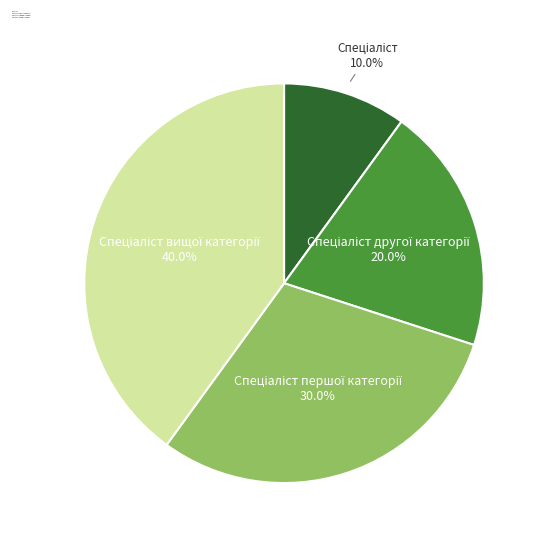

Does any single category account for the majority?

No